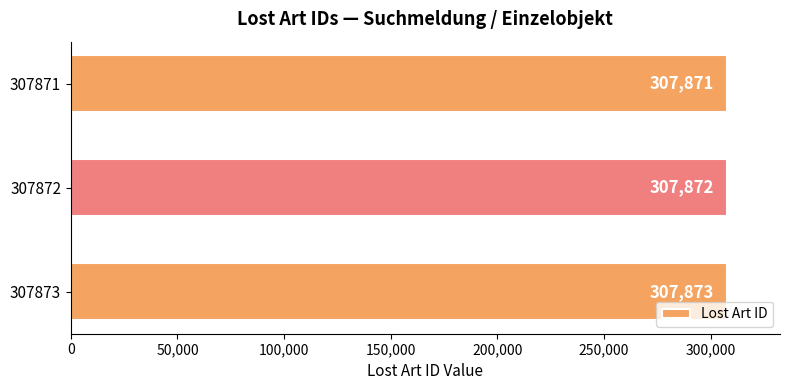

What is the difference between the maximum and minimum values?

2